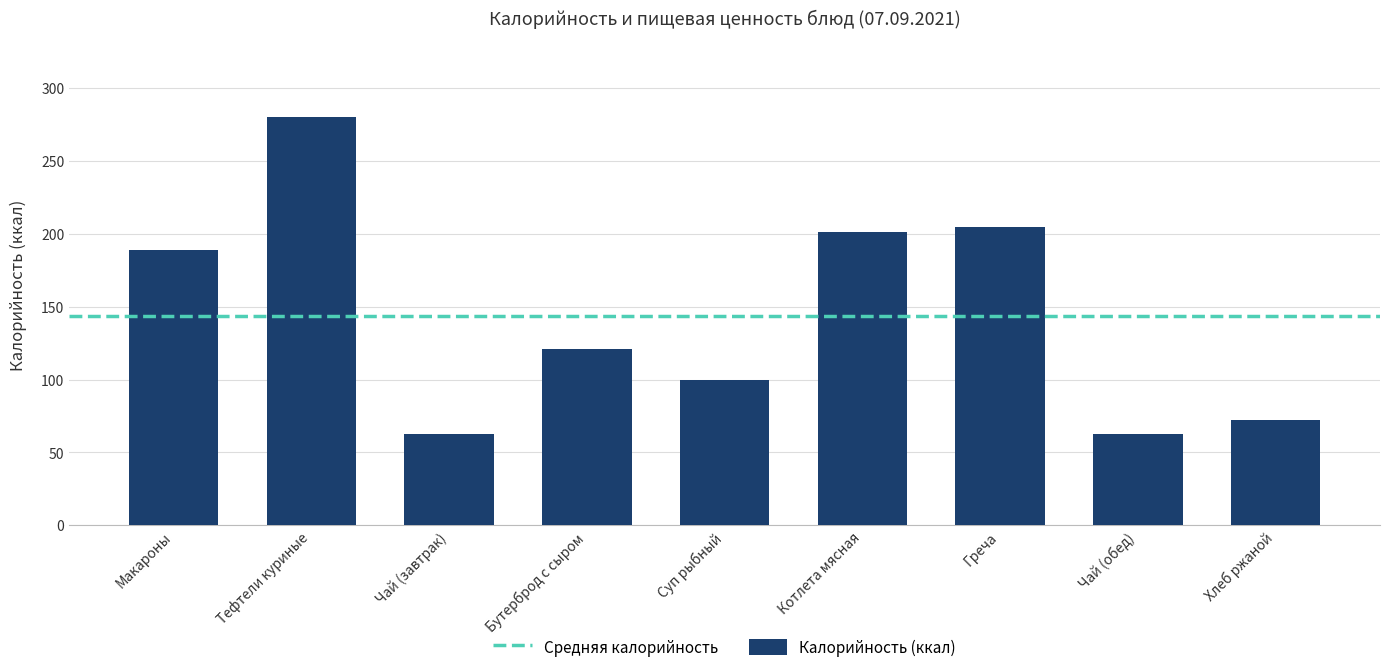

What is the label of the 7th bar from the left?

Греча